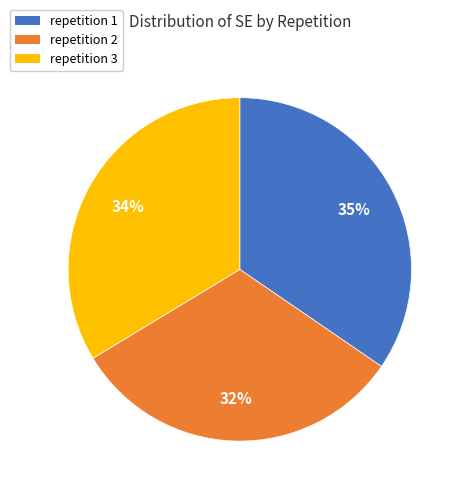

Count the number of slices in the pie.

3